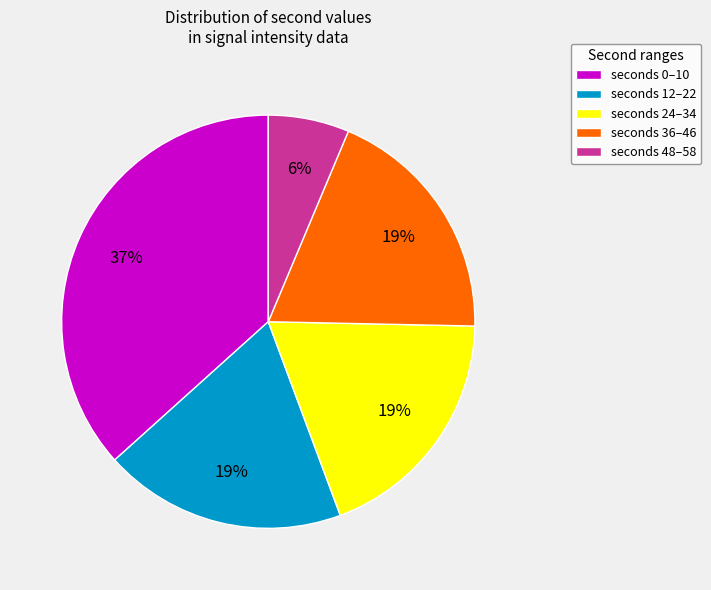

What is the smallest slice in the pie chart?

seconds 48–58